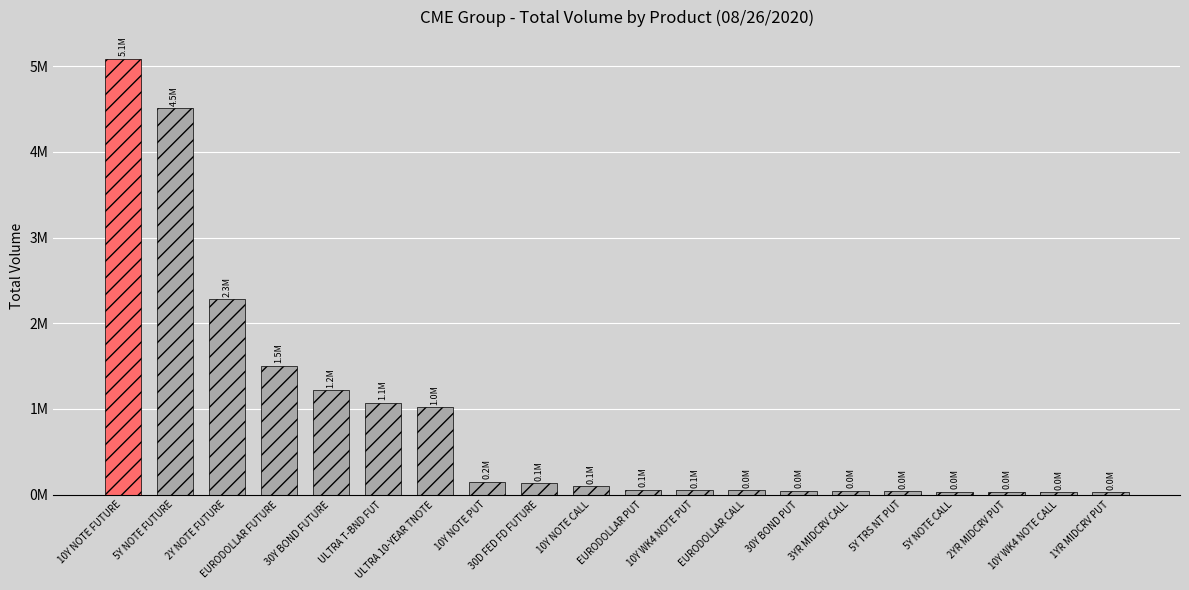

What position from the left is 5Y TRS NT PUT?

16